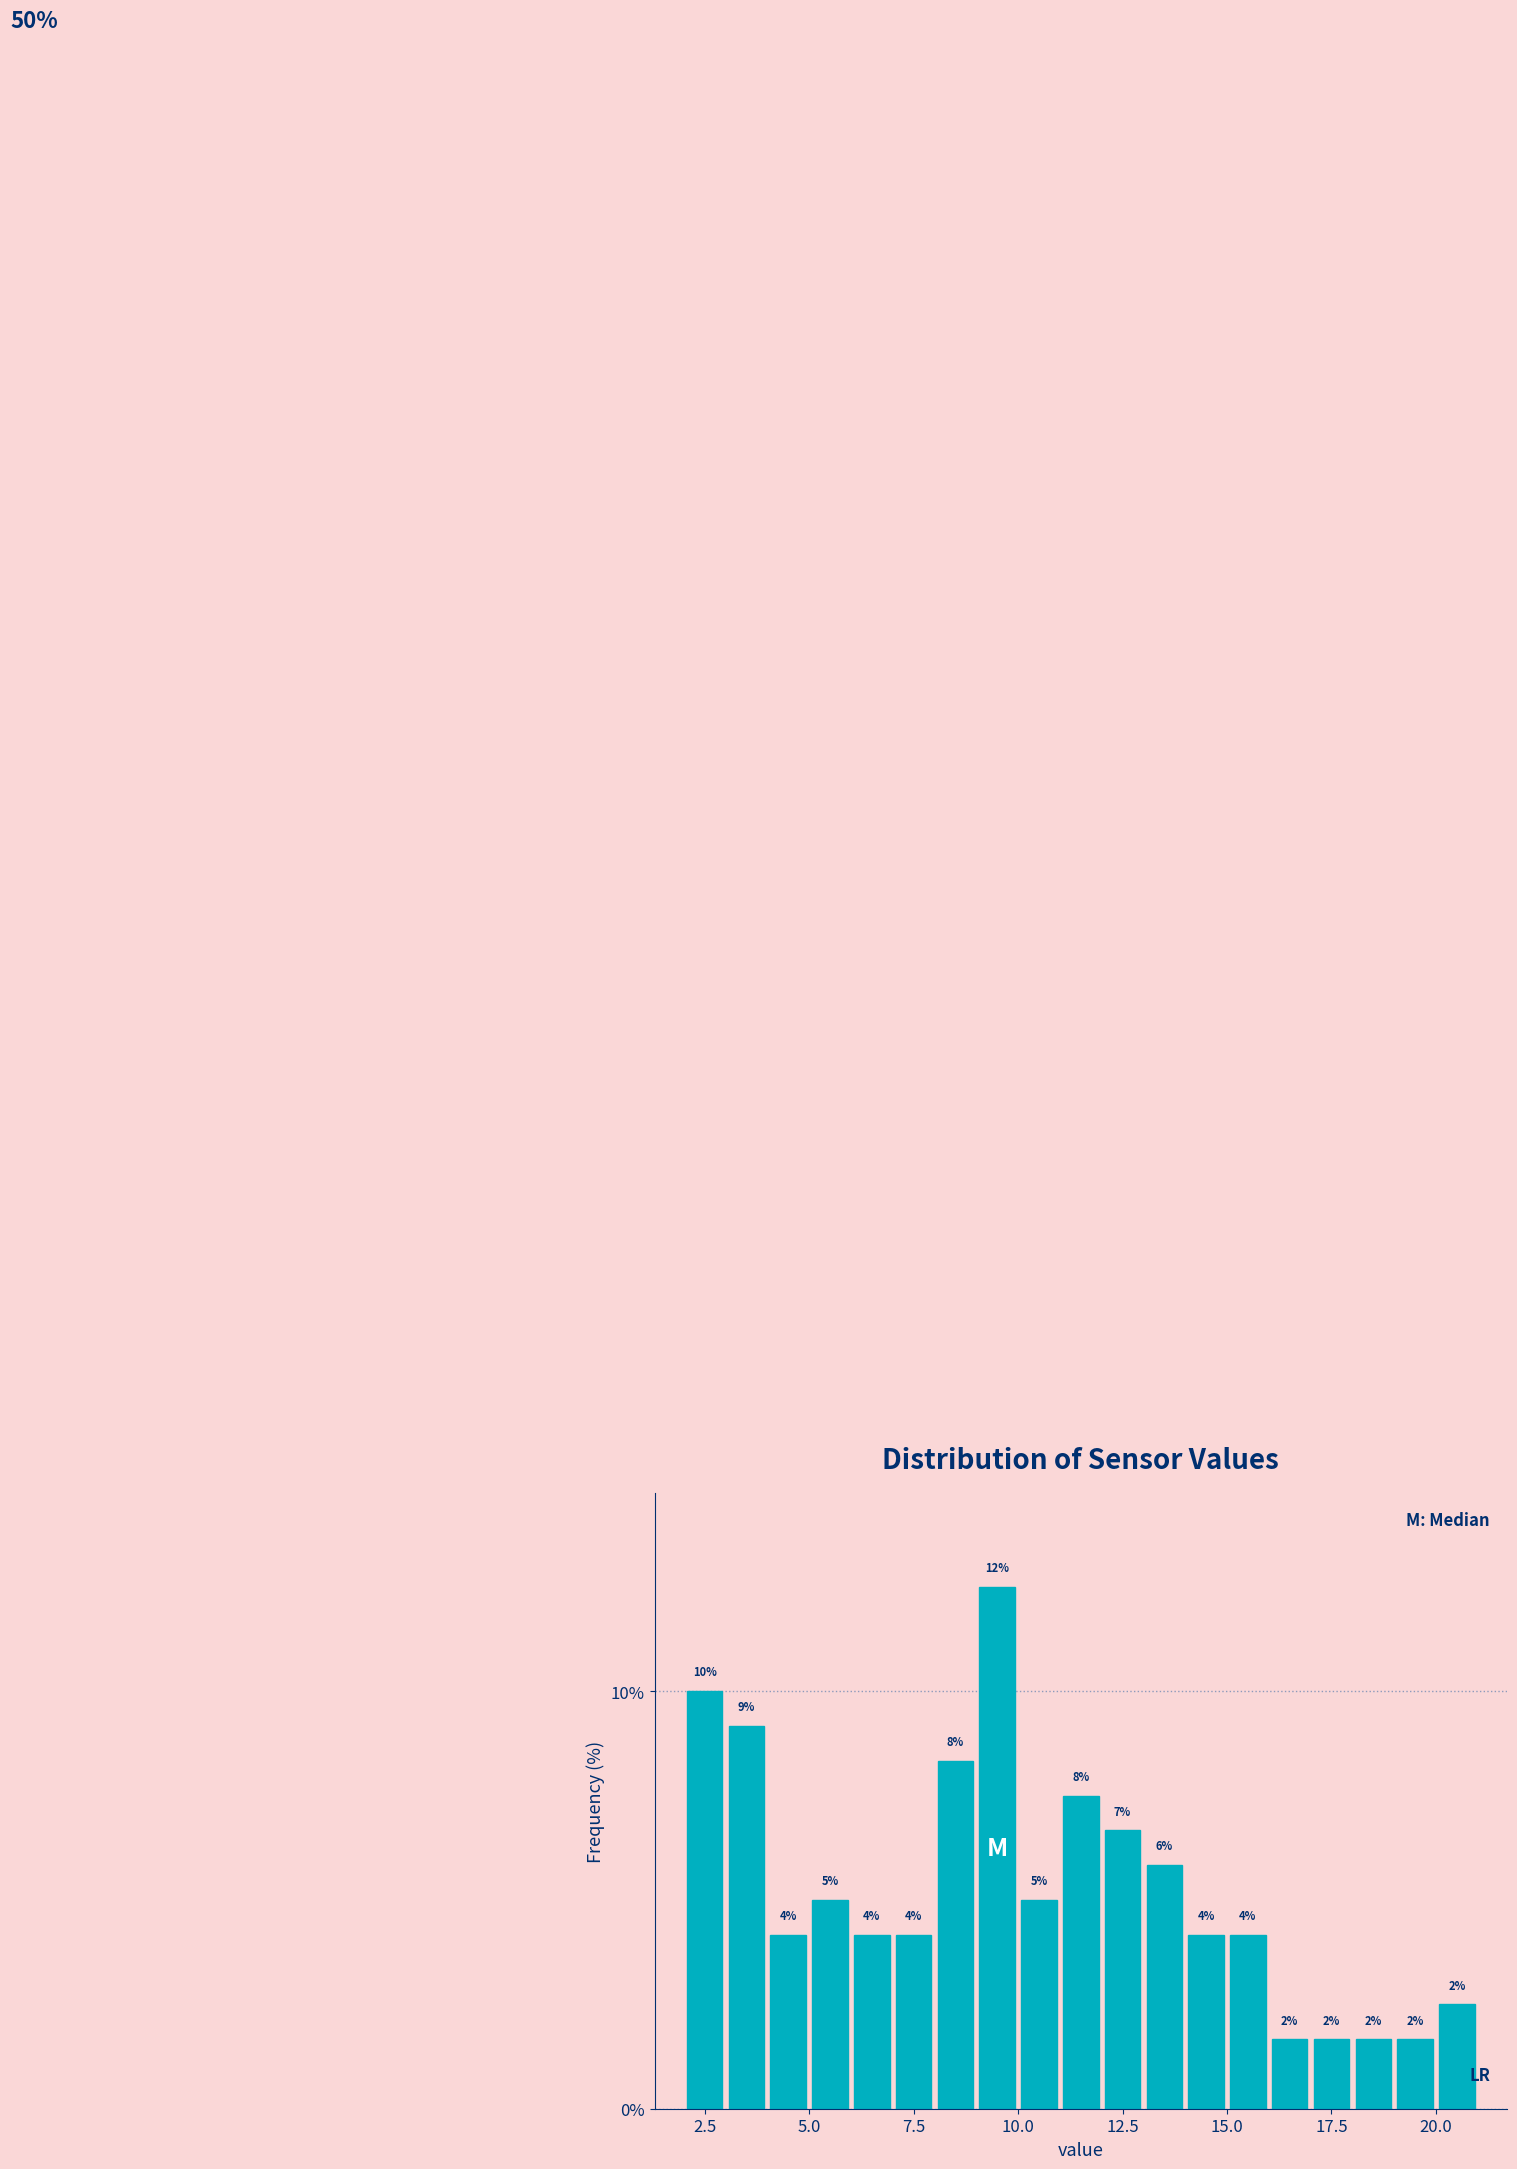

Read against the x-axis, roughly where is the centre of the tallest bar?

9.5